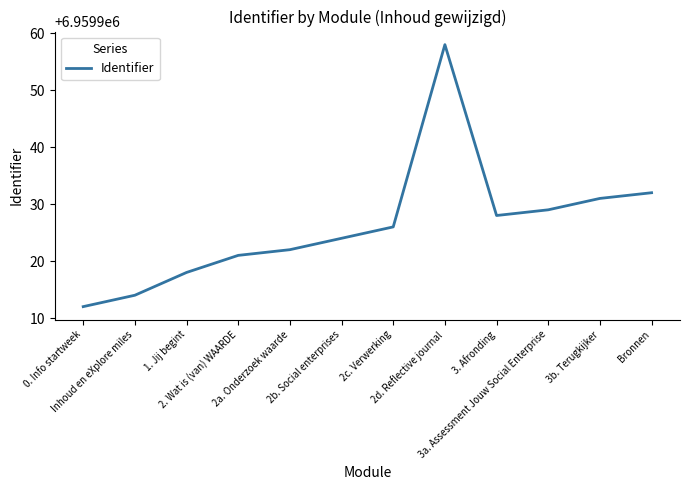

Rank the categories by value from lowest to highest.

0. Info startweek, Inhoud en eXplore miles, 1. Jij begint, 2. Wat is (van) WAARDE, 2a. Onderzoek waarde, 2b. Social enterprises, 2c. Verwerking, 3. Afronding, 3a. Assessment Jouw Social Enterprise, 3b. Terugkijker, Bronnen, 2d. Reflective journal